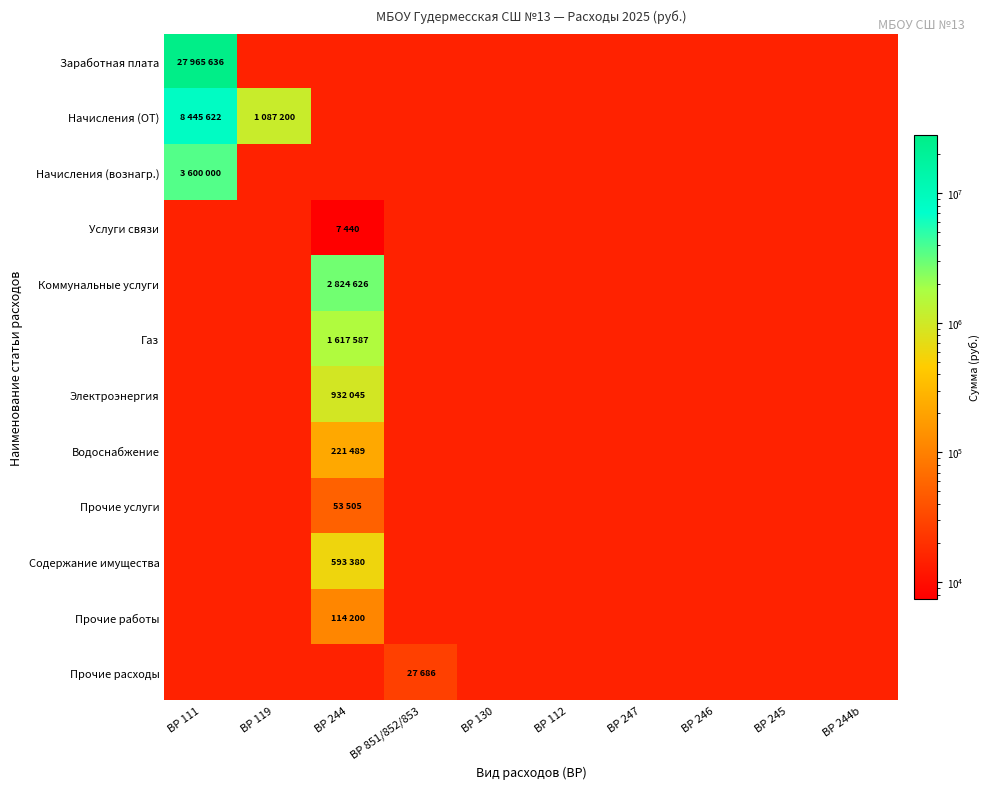

At which category does the chart reach its peak across all series?

ВР 111